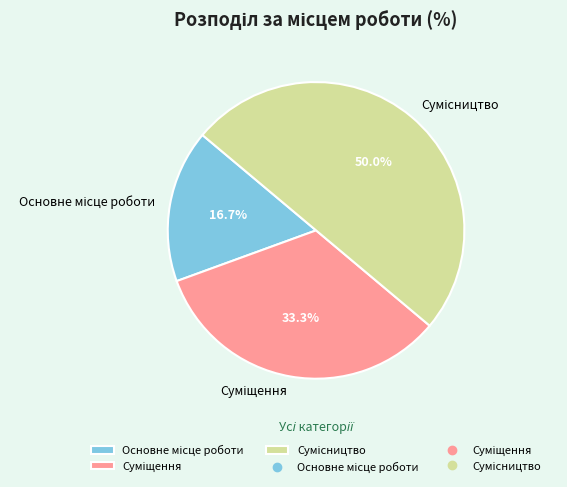

Is Суміщення the majority of the pie?

No